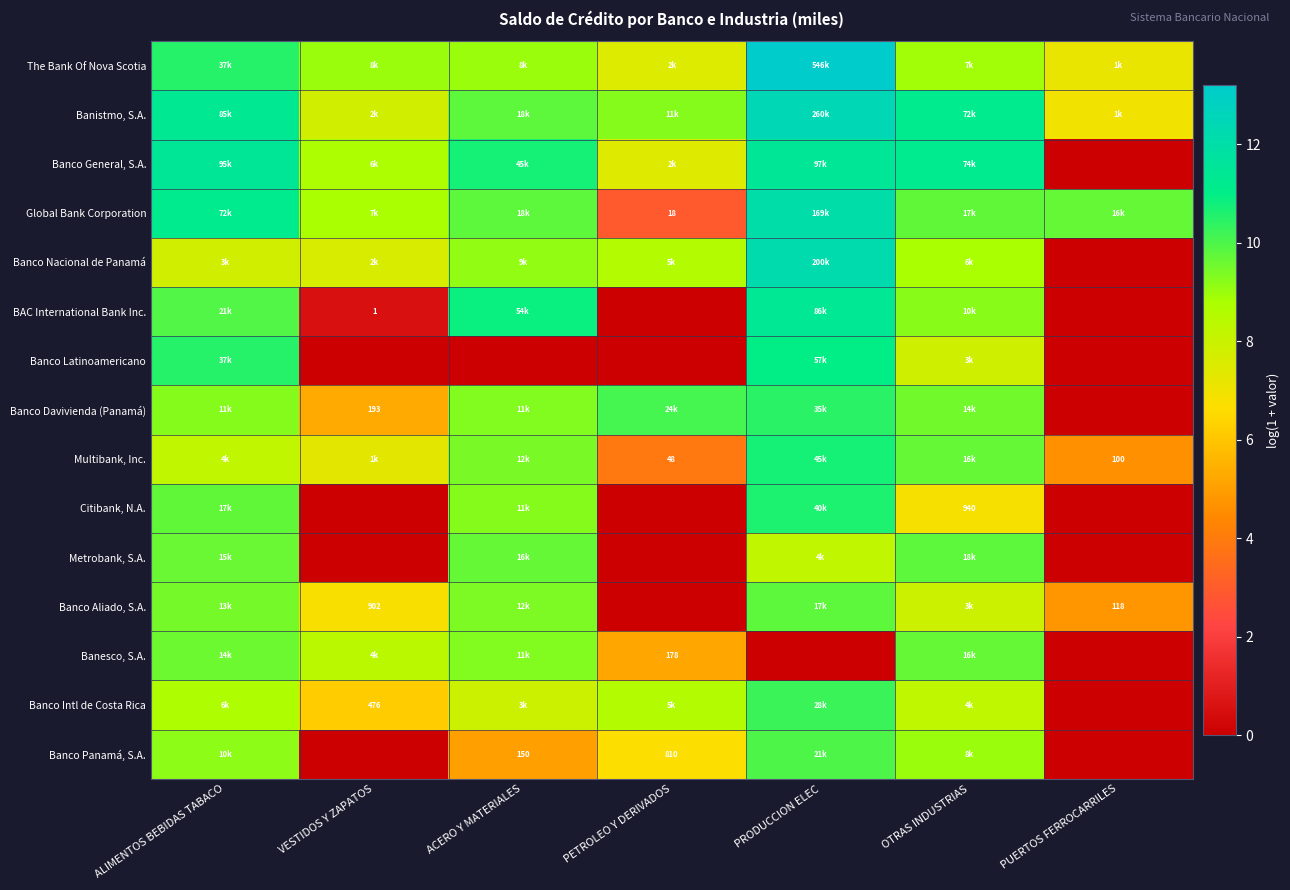

How many positive values does the BAC International Bank Inc. series have?

5